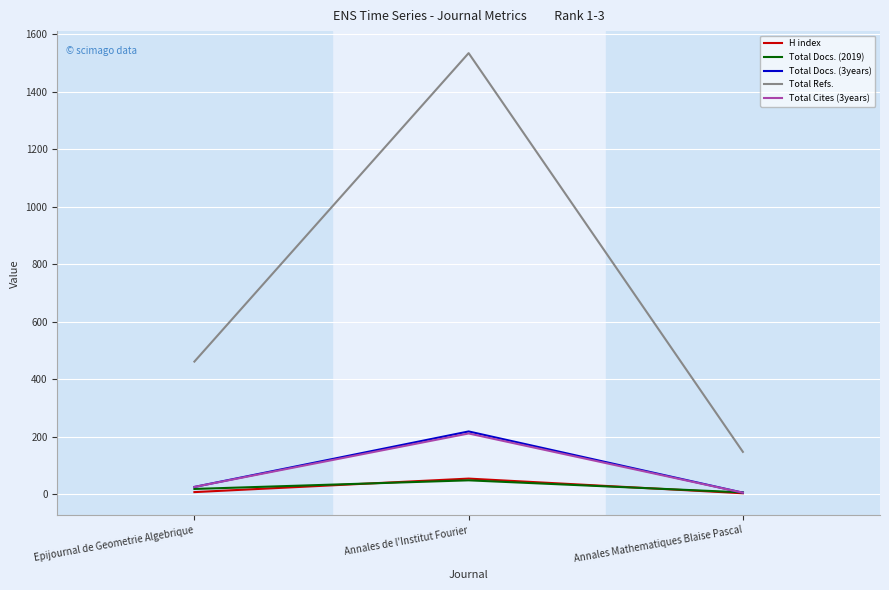

List the labels in order of Total Refs. value, smallest first.

Annales Mathematiques Blaise Pascal, Epijournal de Geometrie Algebrique, Annales de l'Institut Fourier